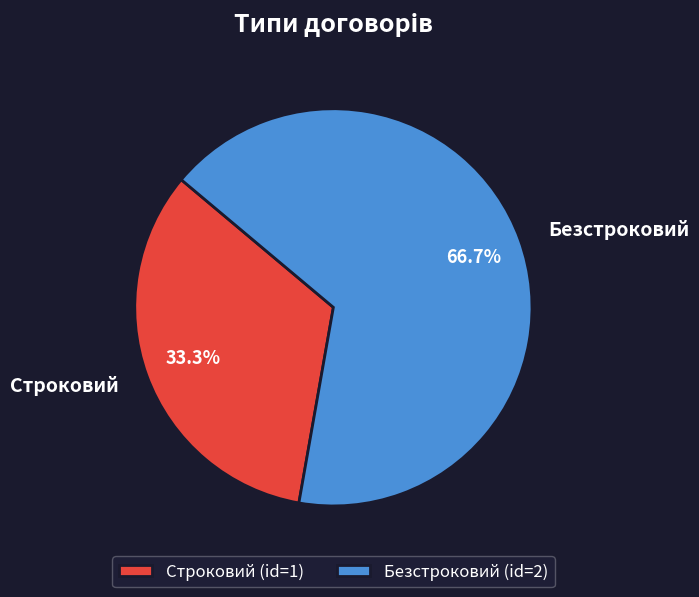

To the nearest percent, what percentage of the pie is Строковий?

33%